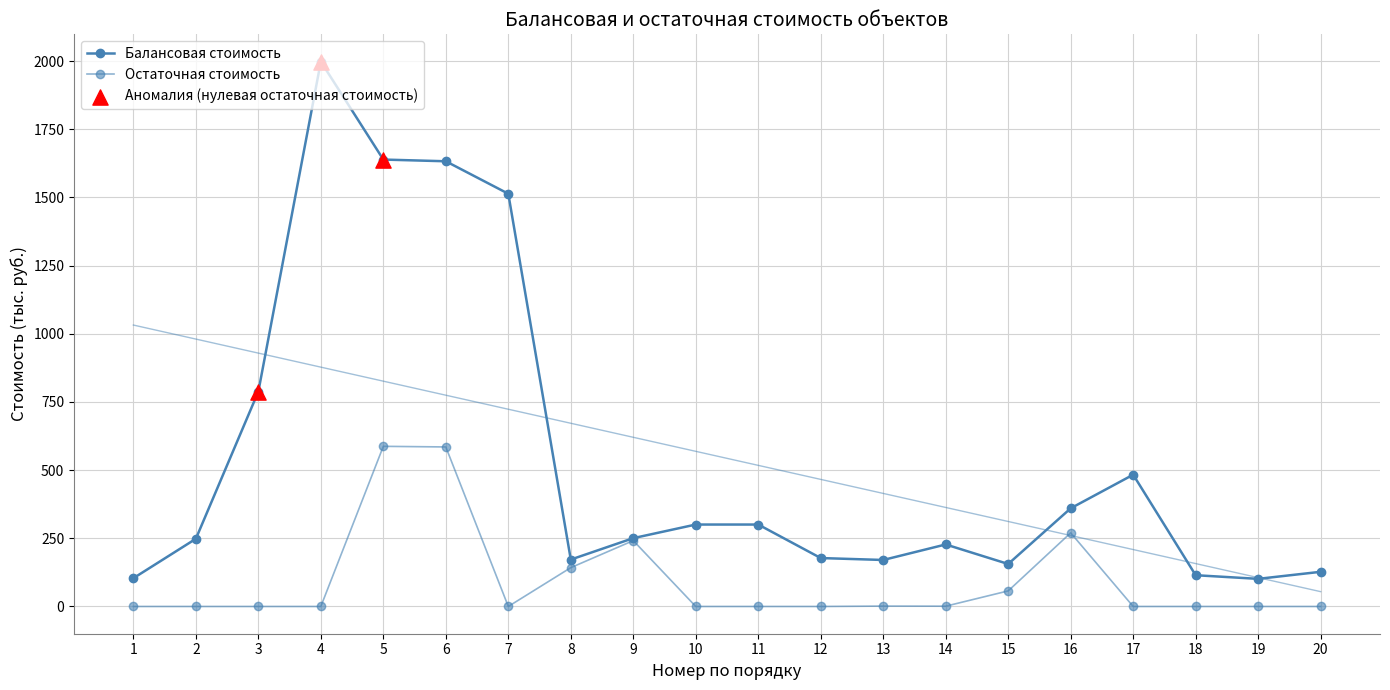

What are all the series names shown in the legend?

Балансовая стоимость, Остаточная стоимость